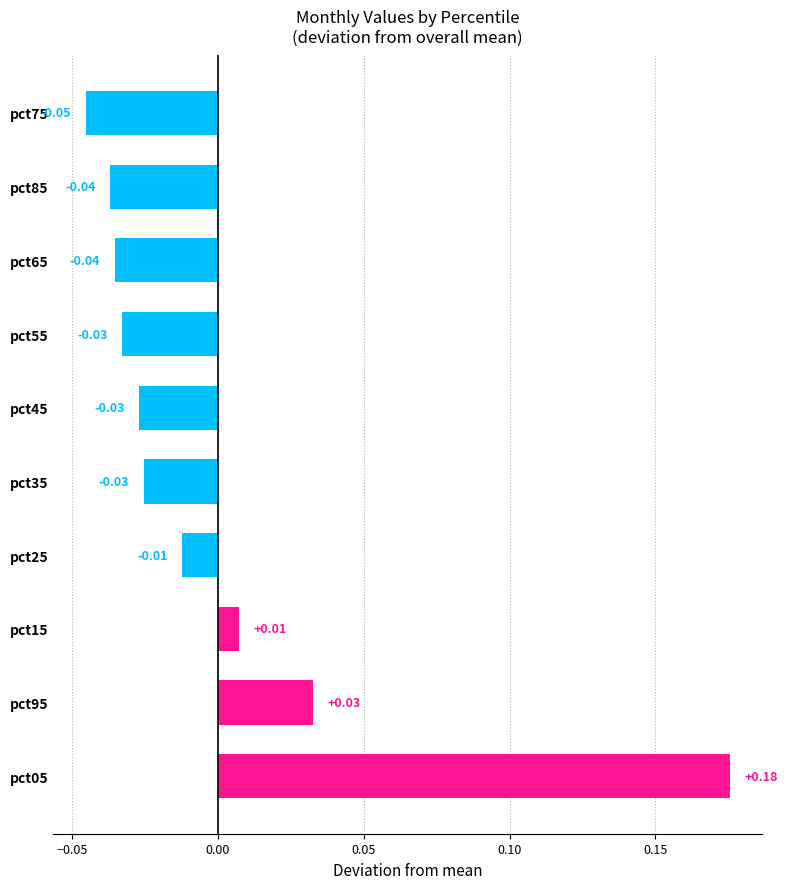

How many negative values are there?

7